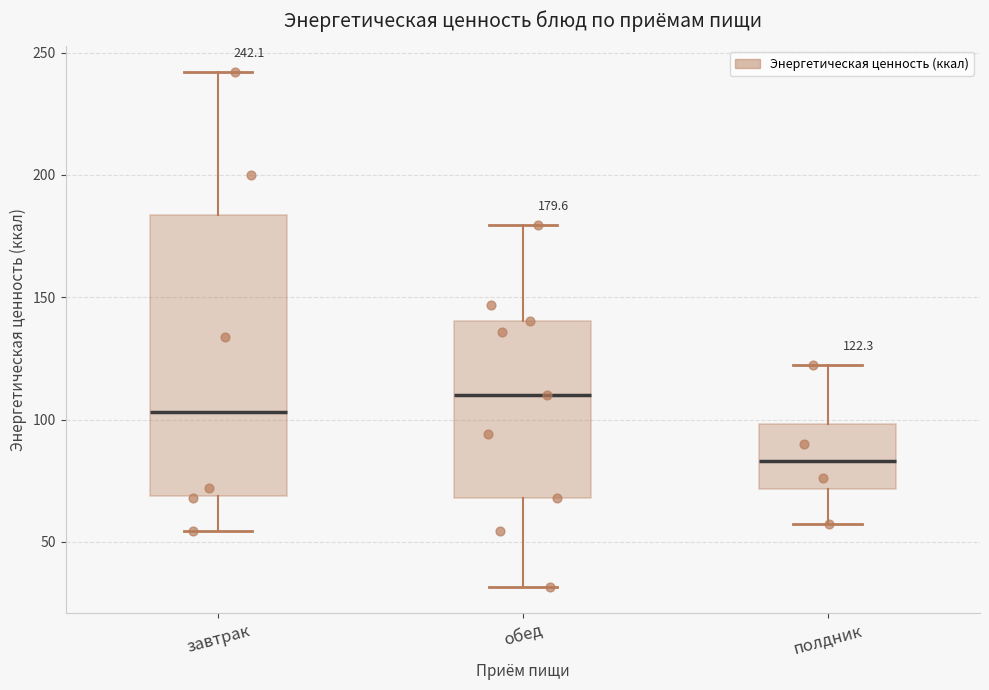

Which box's median line is the highest?

обед